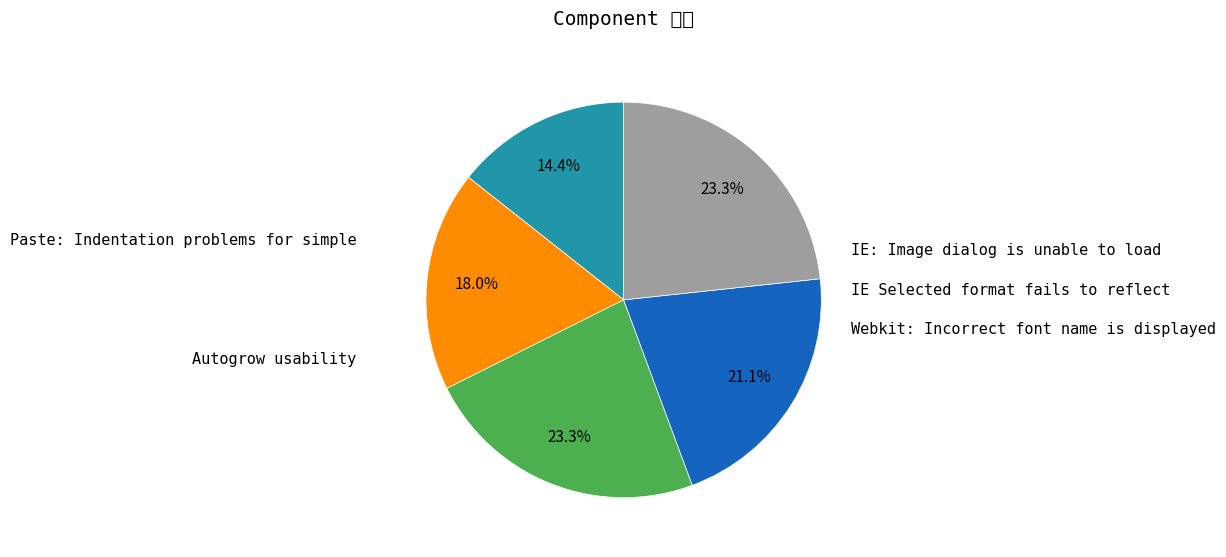

Which slice is the largest?

IE: Image dialog is unable to load